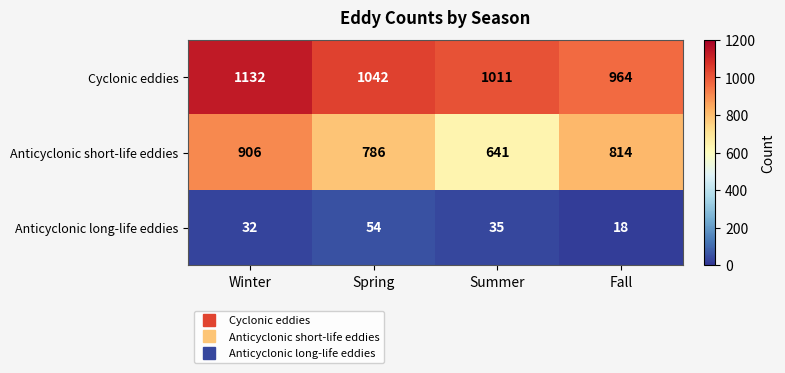

What is the smallest value displayed?

18